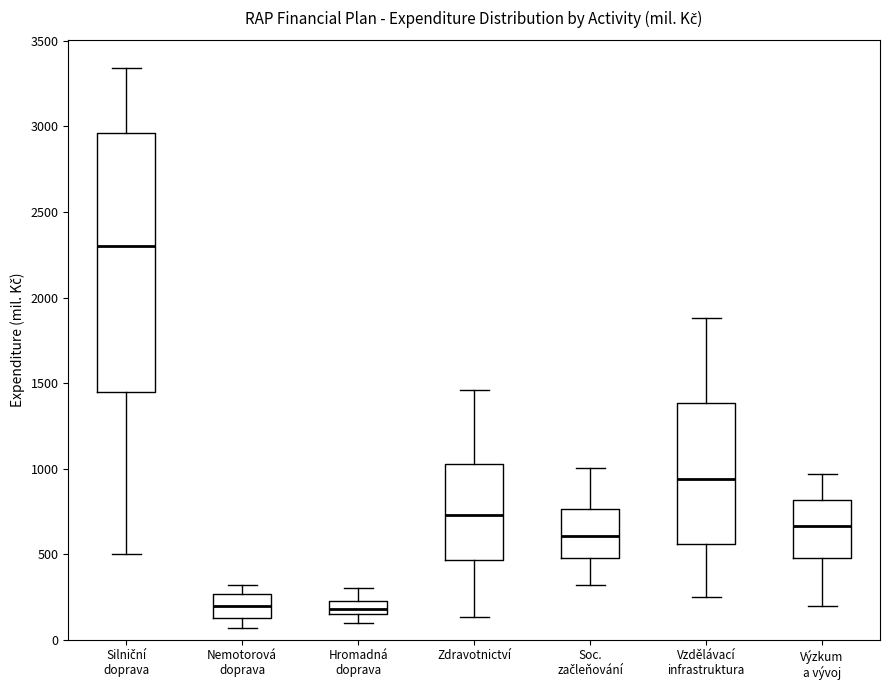

Reading left to right, transcribe this box plot: for each box, give where its median line is, the range the box spans, and where its two whiskers end, as read against the y-axis. The values are not printed on the chart, so give them approximately, as read against the axis.

Silniční doprava: median 2300, box 1450 to 2950, whiskers 500 to 3350
Nemotorová doprava: median 200, box 100 to 250, whiskers 50 to 300
Hromadná doprava: median 200, box 150 to 250, whiskers 100 to 300
Zdravotnictví: median 750, box 450 to 1050, whiskers 150 to 1450
Soc. začleňování: median 600, box 500 to 750, whiskers 300 to 1000
Vzdělávací infrastruktura: median 950, box 550 to 1400, whiskers 250 to 1900
Výzkum a vývoj: median 650, box 500 to 800, whiskers 200 to 950